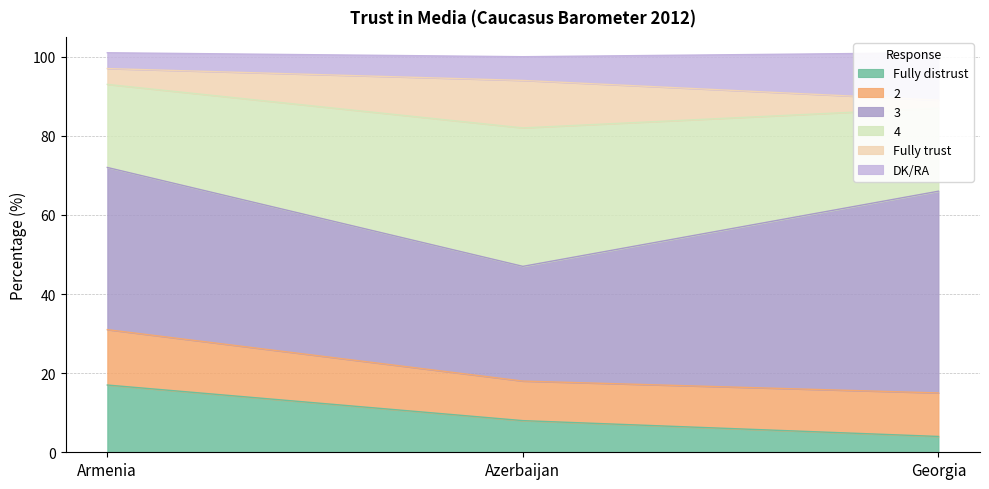

At how many categories does at least one series exceed 66?

3